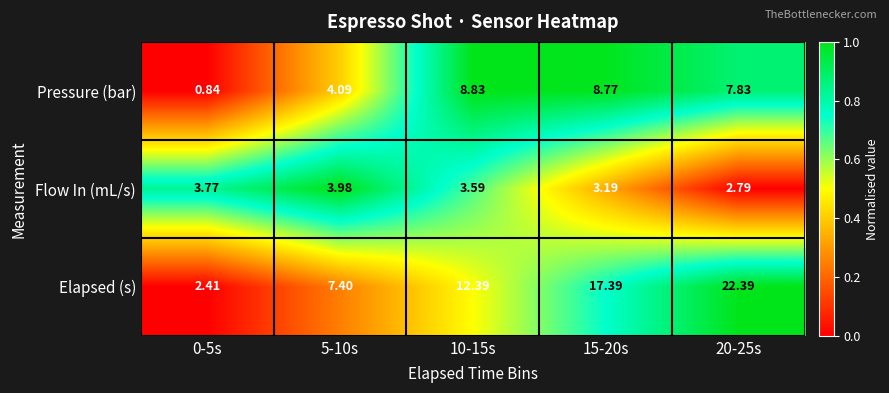

Which series has the largest total across all categories?

Elapsed (s)